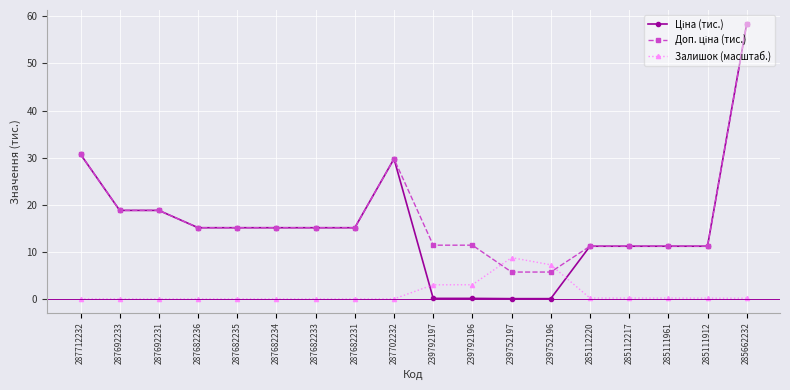

The Залишок (масштаб.) series shows 5.0 at 287682236. True or false?

False